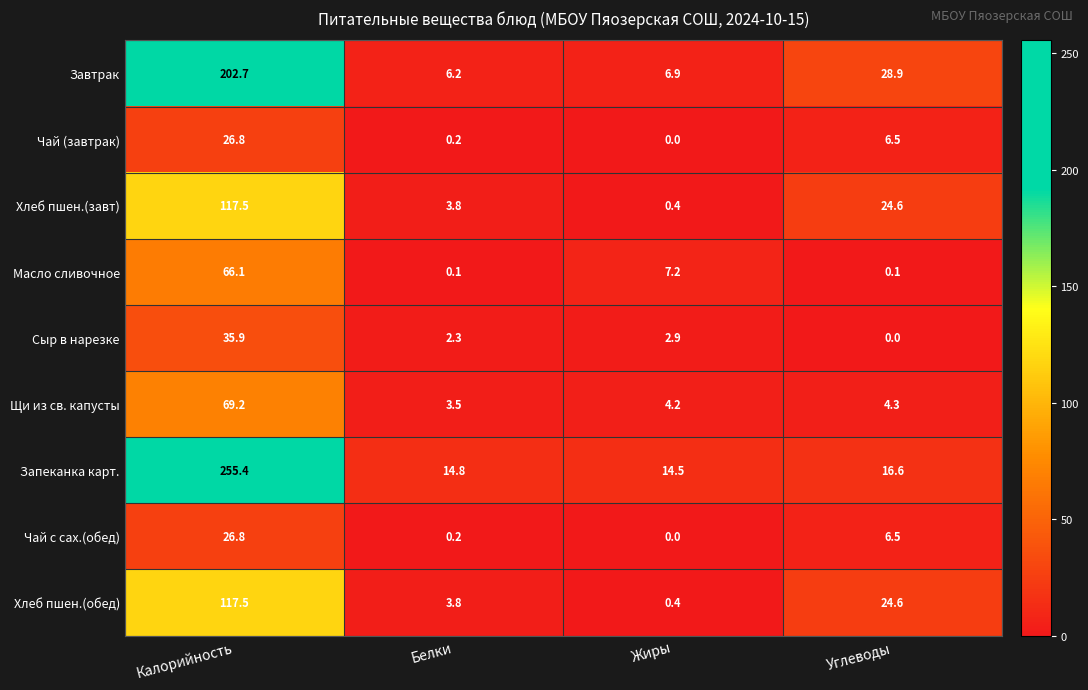

How many data points does each series have?

4